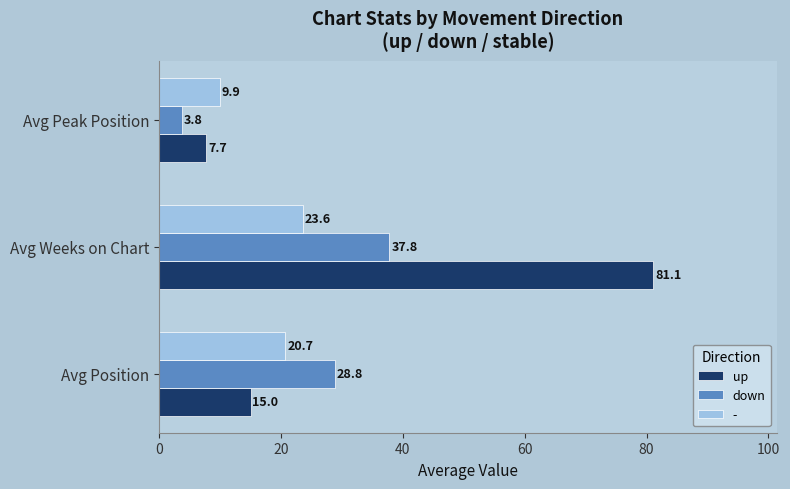

How many data points in down are less than 28?

1